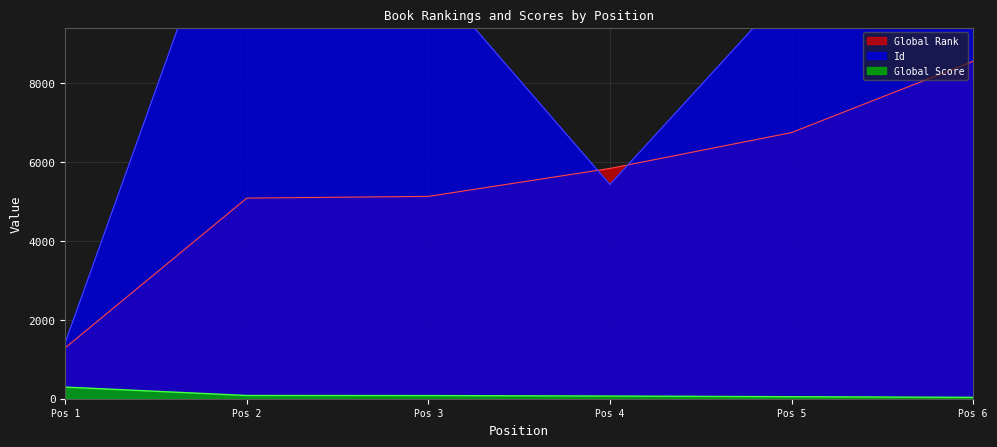

The value of Global Rank at Pos 4 is 5842. True or false?

True